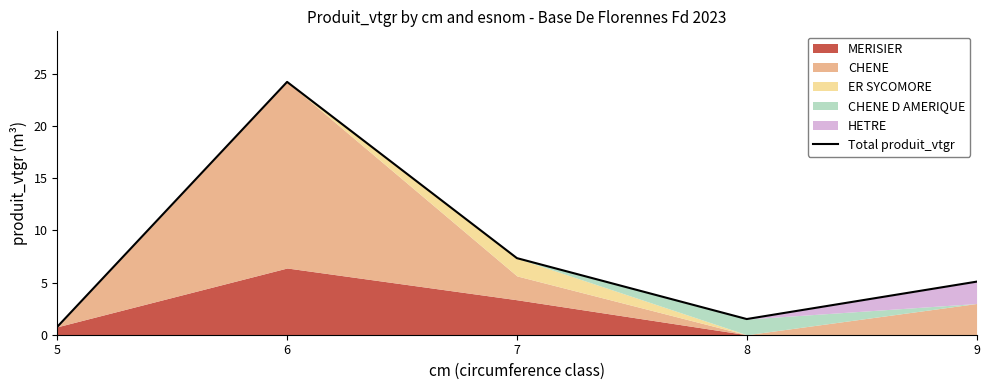

Does the chart display data point markers on the line(s)?

No